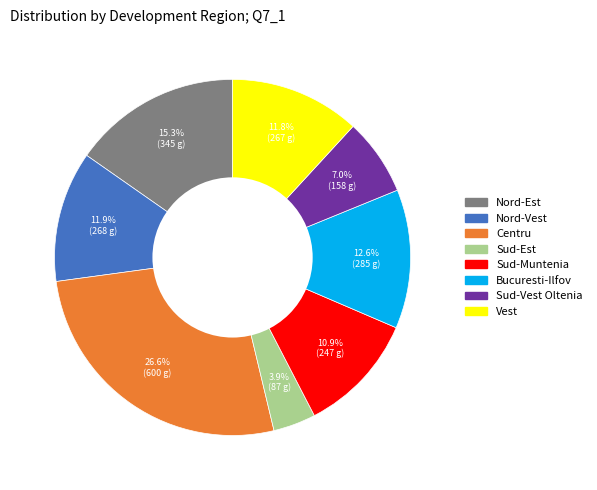

Is it true that Bucuresti-Ilfov is 6% of the pie?

False